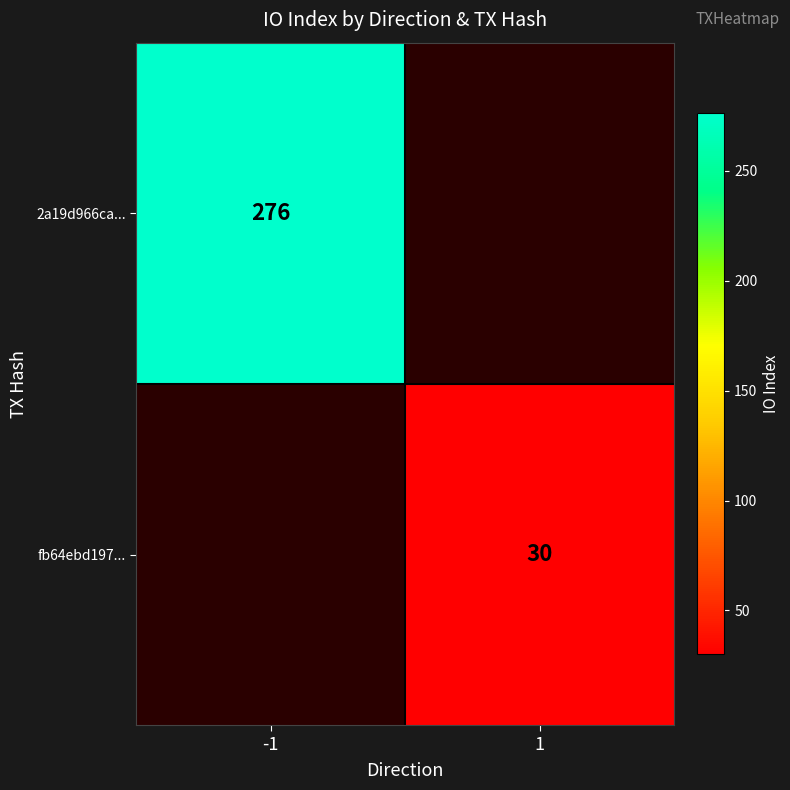

True or false: 2a19d966ca... has a value of 106 at -1.

False